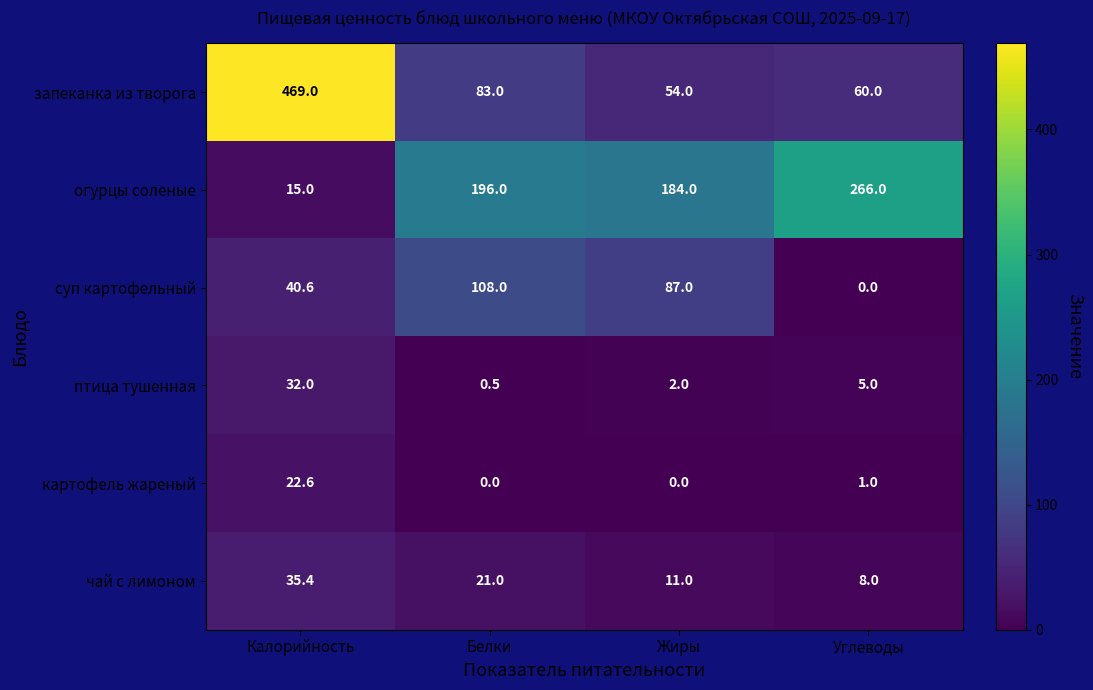

Reading right to left, extract all data points from this chart.

запеканка из творога: Углеводы=60.0	Жиры=54.0	Белки=83.0	Калорийность=469.0
огурцы соленые: Углеводы=266.0	Жиры=184.0	Белки=196.0	Калорийность=15.0
суп картофельный: Углеводы=0.0	Жиры=87.0	Белки=108.0	Калорийность=40.6
птица тушенная: Углеводы=5.0	Жиры=2.0	Белки=0.5	Калорийность=32.0
картофель жареный: Углеводы=1.0	Жиры=0.0	Белки=0.0	Калорийность=22.6
чай с лимоном: Углеводы=8.0	Жиры=11.0	Белки=21.0	Калорийность=35.4